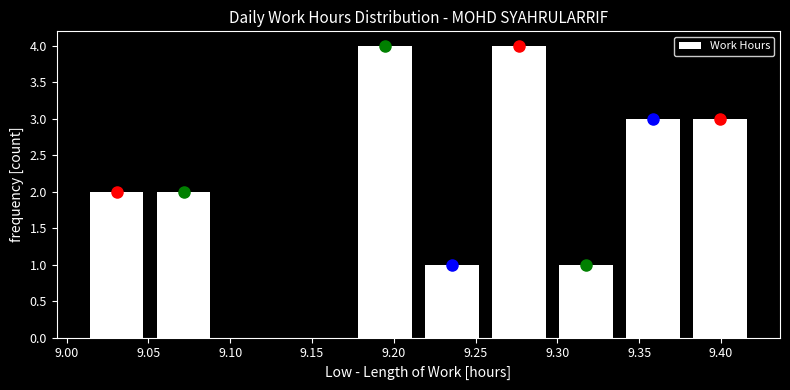

Reading left to right, transcribe this chart: for each bar, give the range it covers on the x-axis and its height. Neither the bar edges nor the heights are printed on the chart, so give them approximately, as read against the axes.

9.010 to 9.051: 2
9.051 to 9.092: 2
9.092 to 9.133: 0
9.133 to 9.174: 0
9.174 to 9.215: 4
9.215 to 9.256: 1
9.256 to 9.297: 4
9.297 to 9.338: 1
9.338 to 9.379: 3
9.379 to 9.420: 3